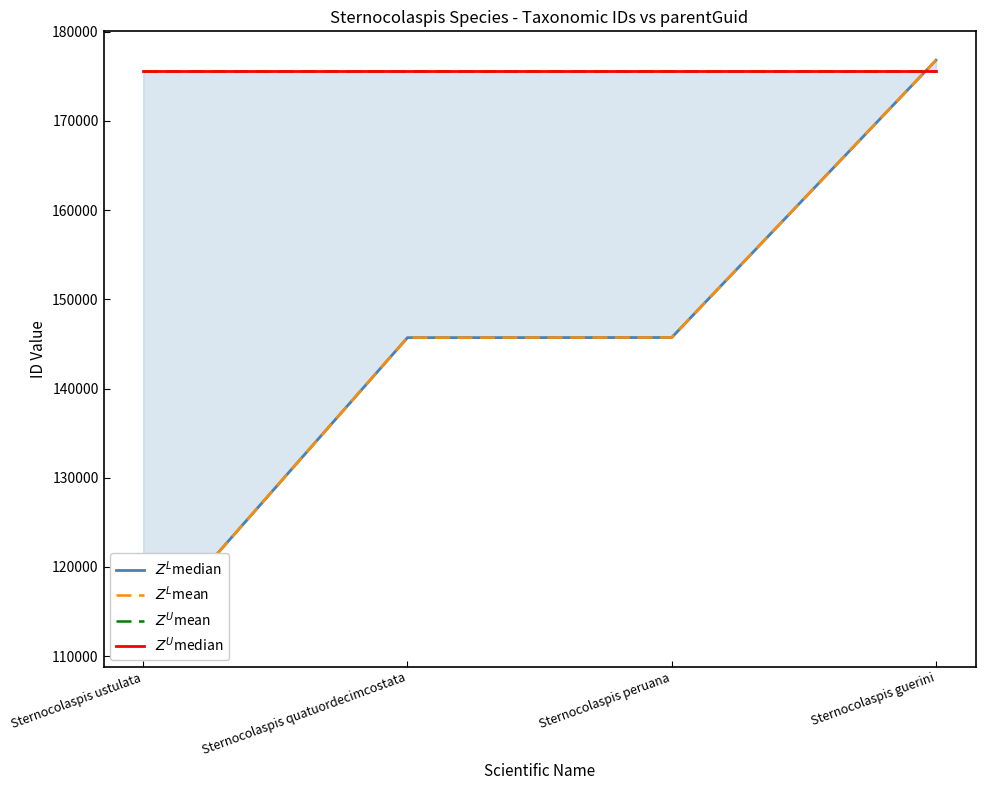

What is the lowest value of the $Z^U$median series?

175651